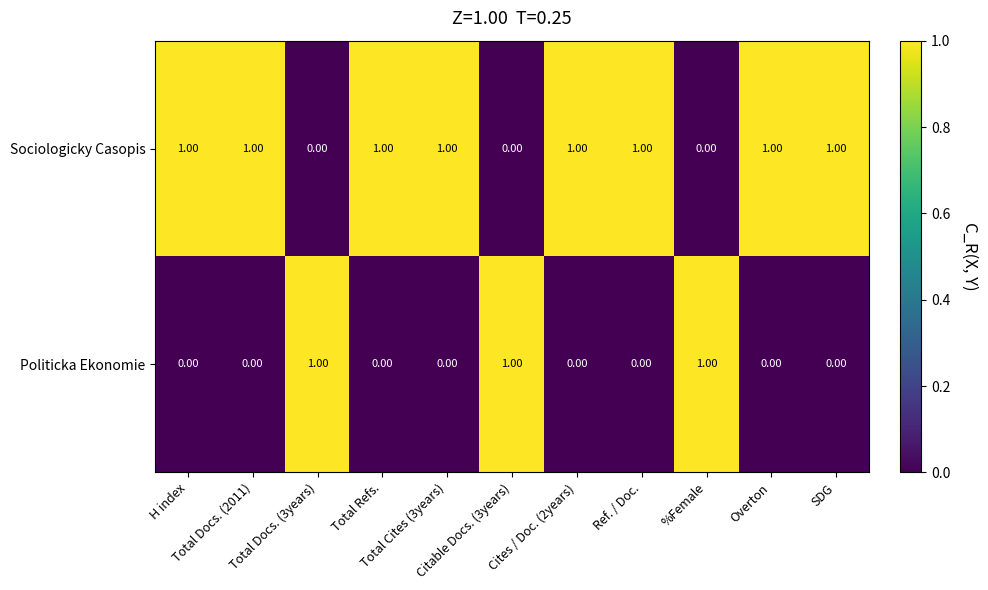

Rank the series at Citable Docs. (3years) from highest to lowest value.

Politicka Ekonomie, Sociologicky Casopis